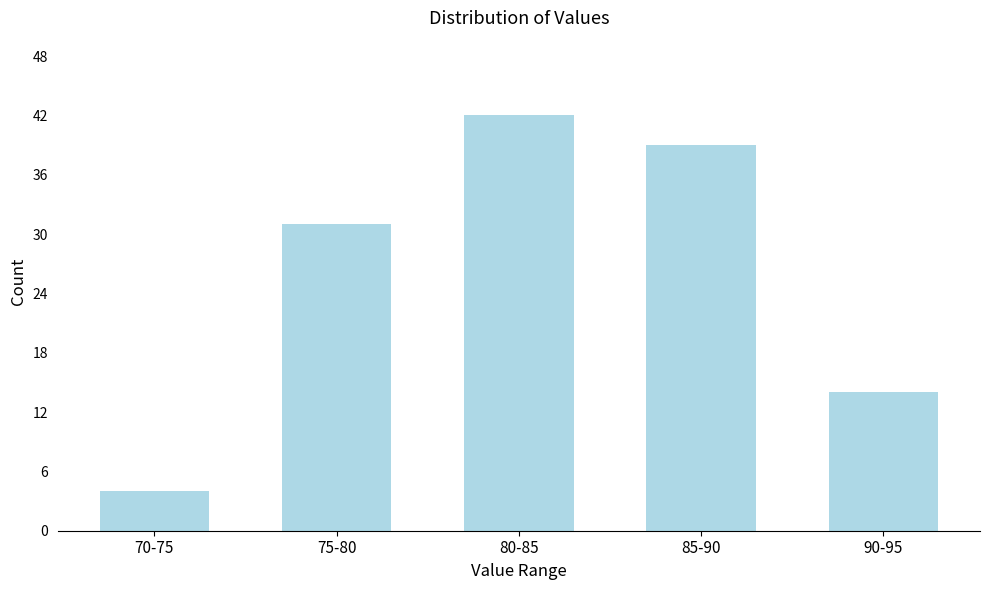

Reading left to right, transcribe all the data shown in this chart.

70-75=4	75-80=31	80-85=42	85-90=39	90-95=14